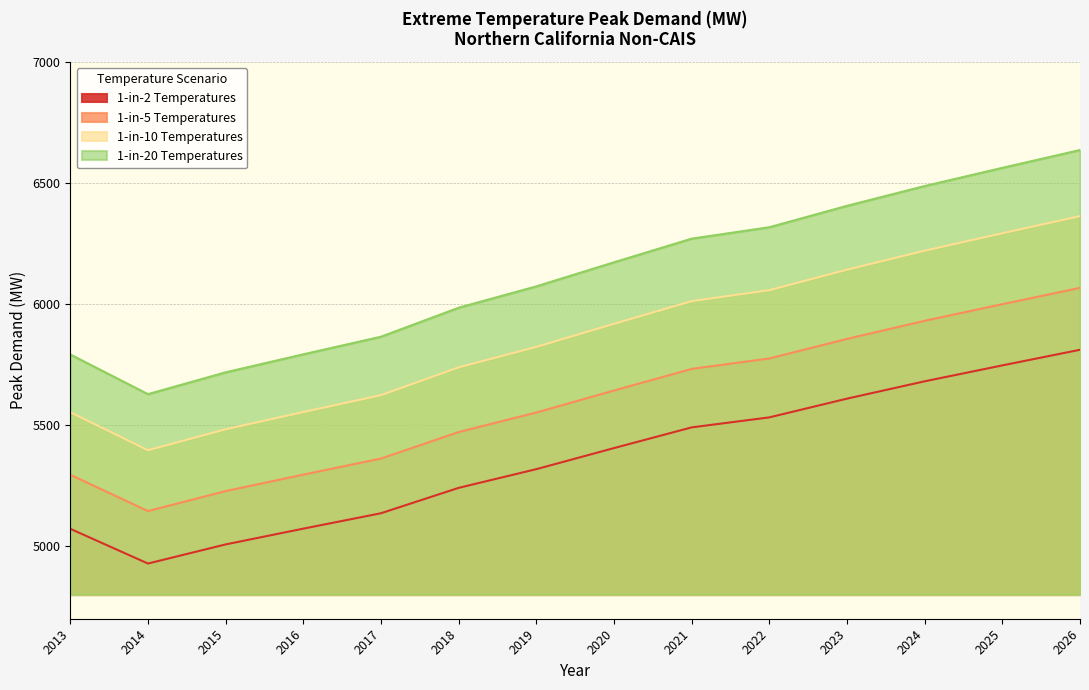

True or false: 1-in-2 Temperatures has a value of 9118.2 at 2016.

False